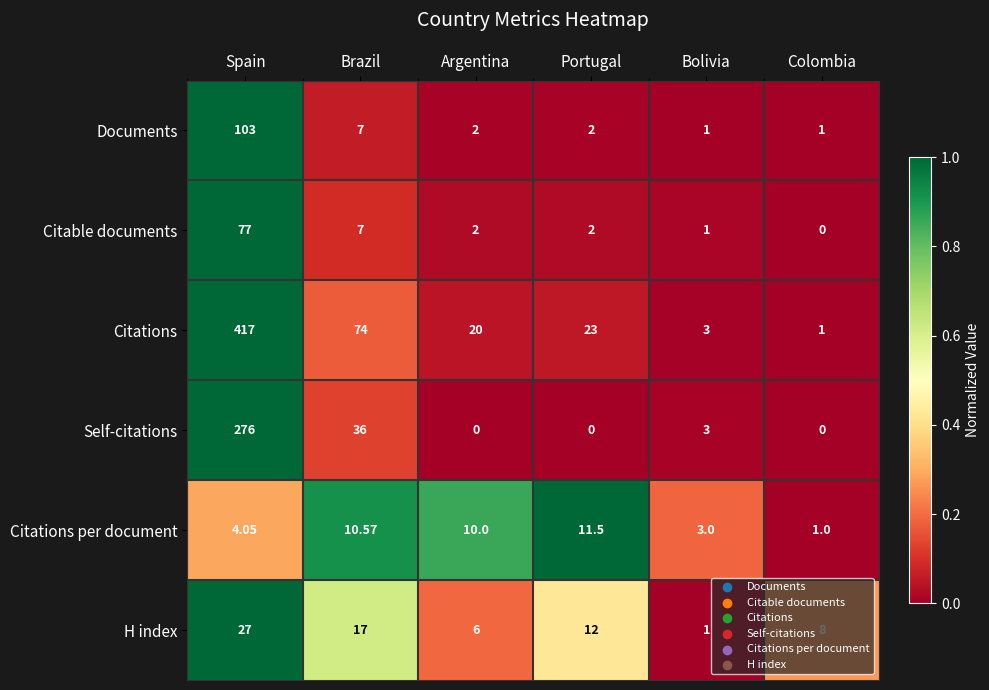

At Spain, list the series in order from largest to smallest.

Citations, Self-citations, Documents, Citable documents, H index, Citations per document